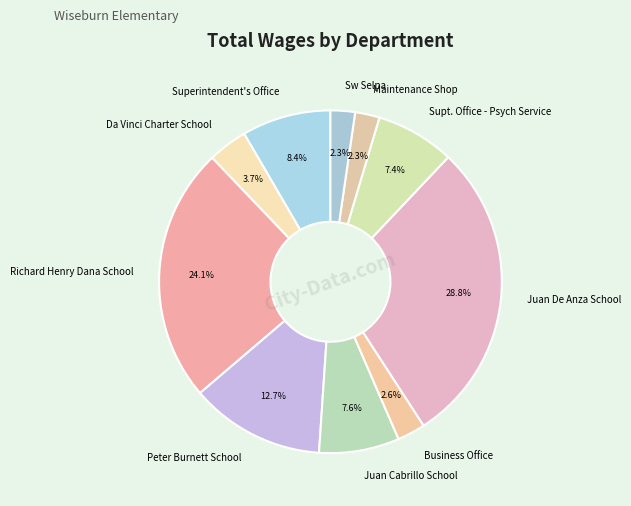

What percentage is the Supt. Office - Psych Service slice, to the nearest percent?

7%